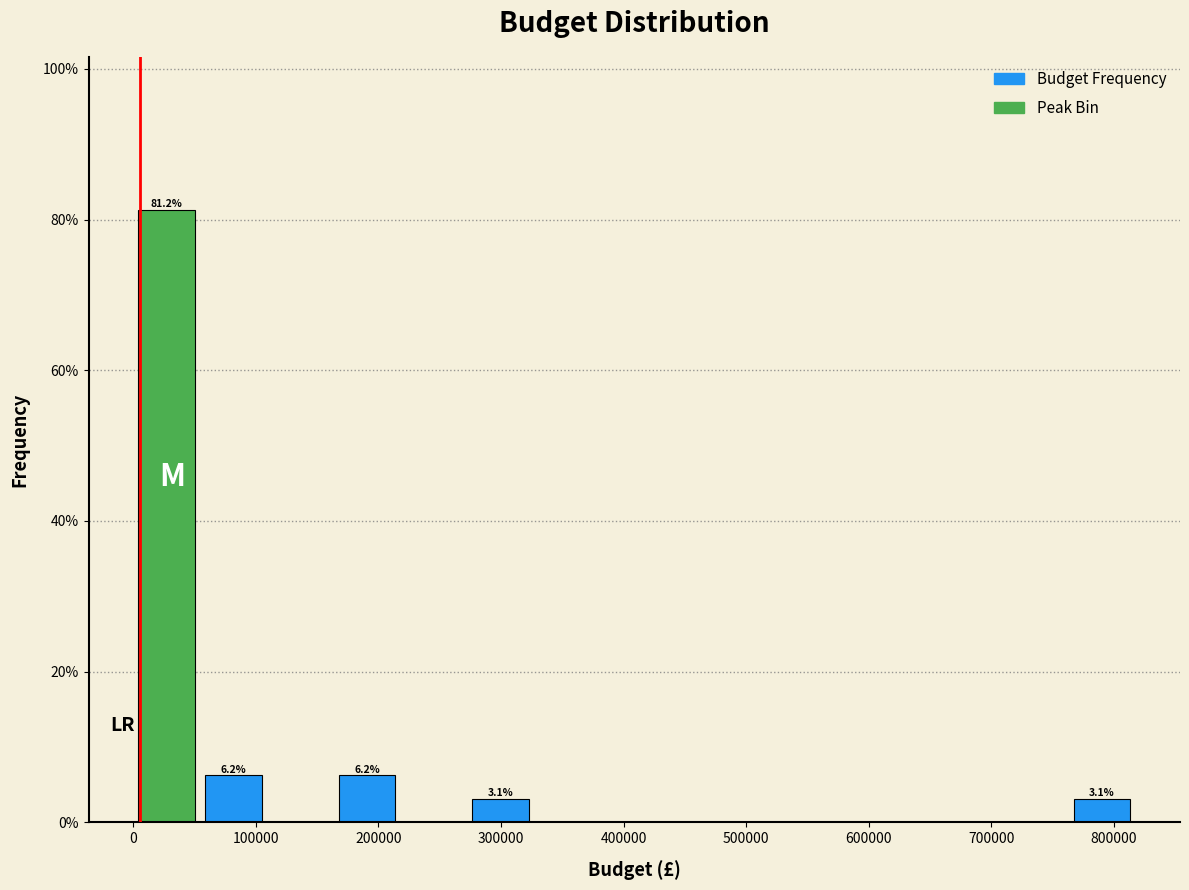

Over which range of the x-axis is the bar tallest?

0 to 50000